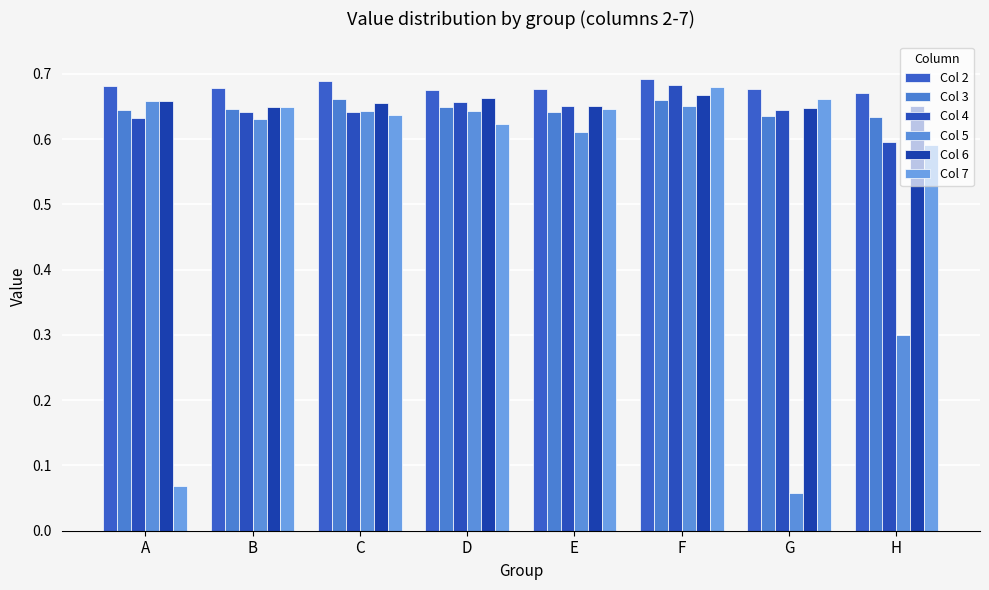

Where is Col 6 nearest to the value 0?

G